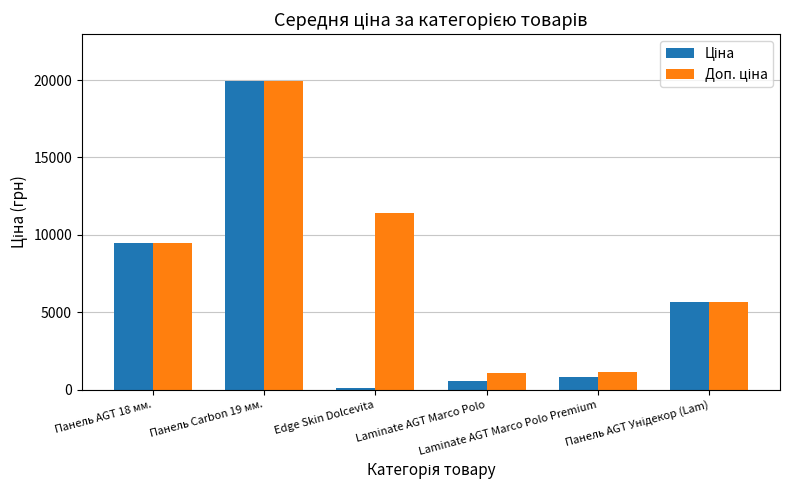

What is the smallest value displayed?

114.1